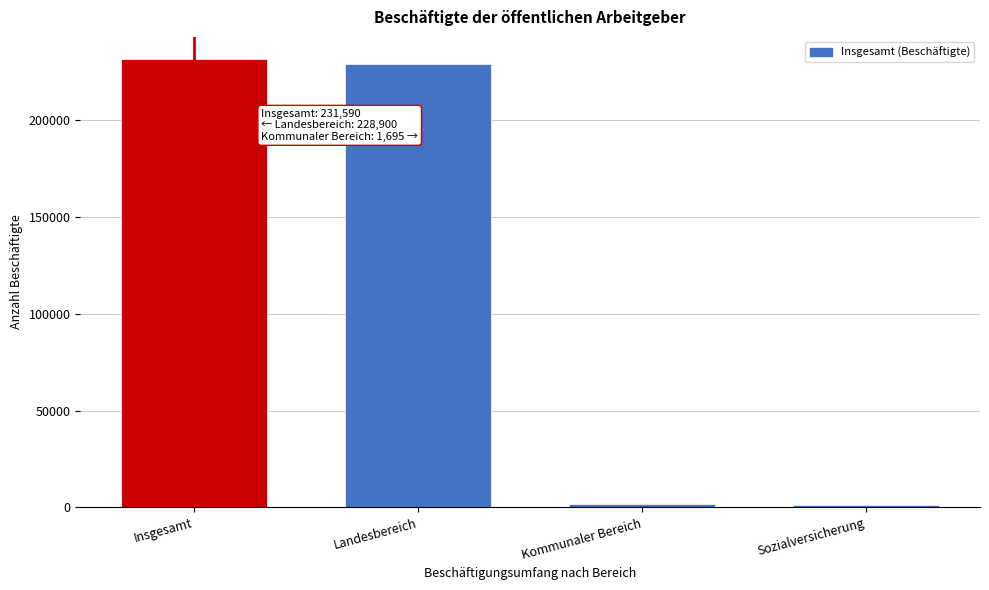

What is the sum of all values?

463175